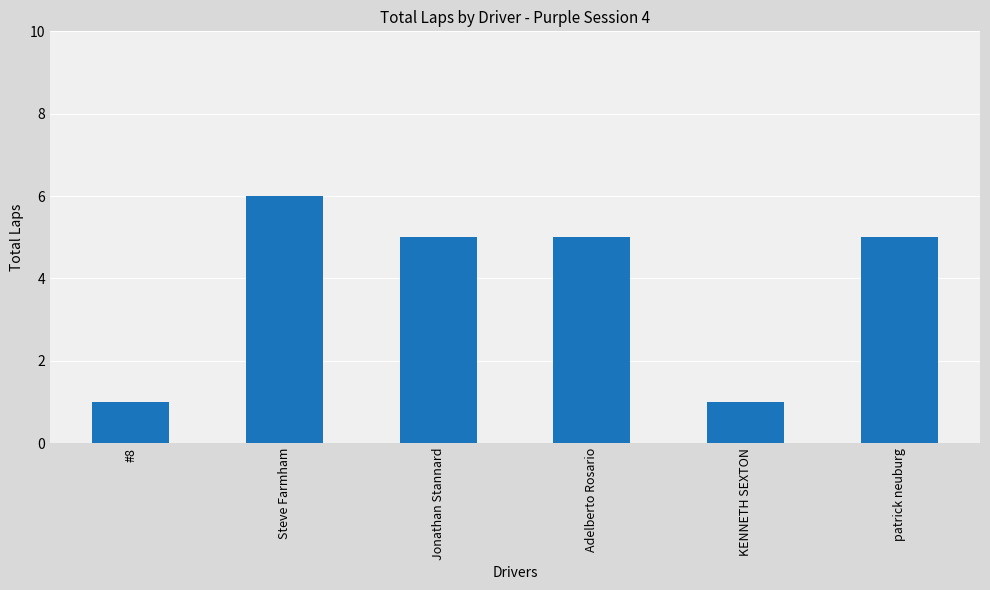

The value at KENNETH SEXTON is 1. True or false?

True